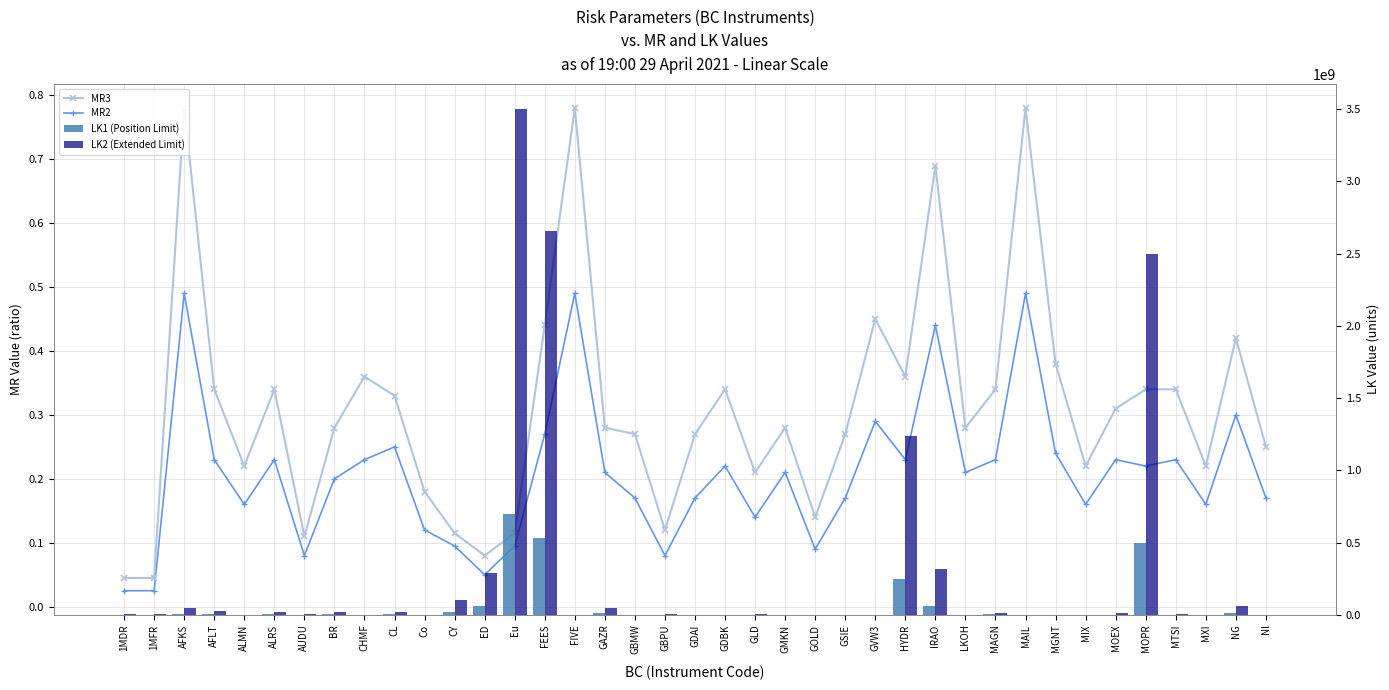

Which has a higher value, MOEX or AFKS?

AFKS